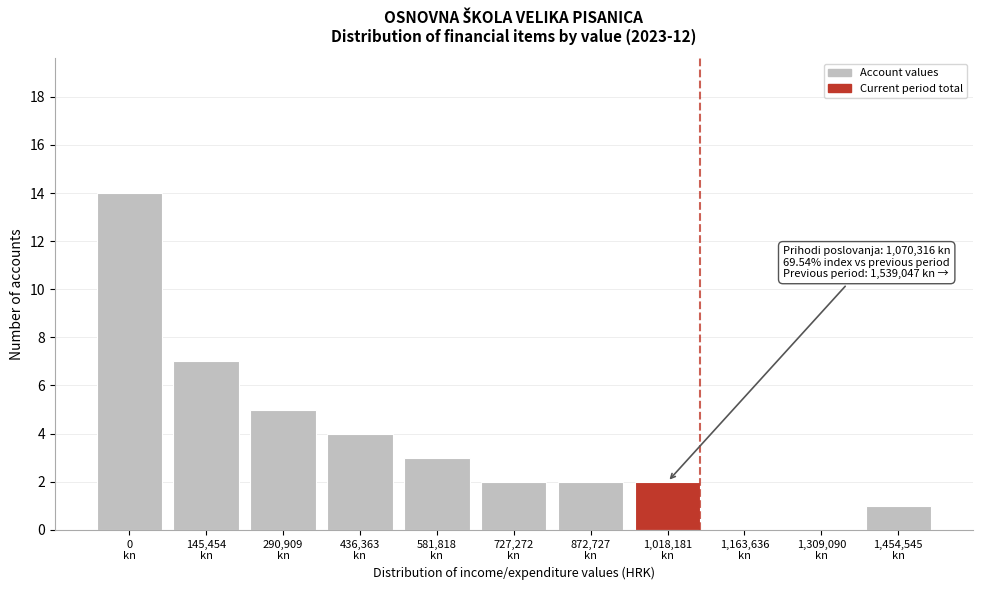

What is the sum of all values?

40